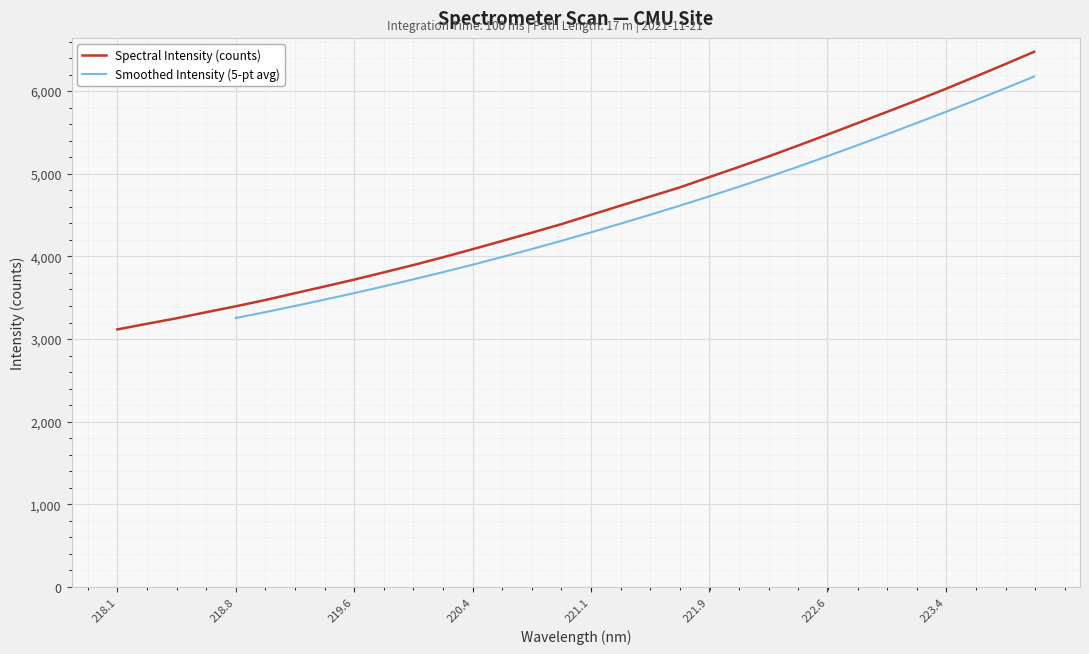

What is the minimum value for Spectral Intensity (counts)?

3116.7